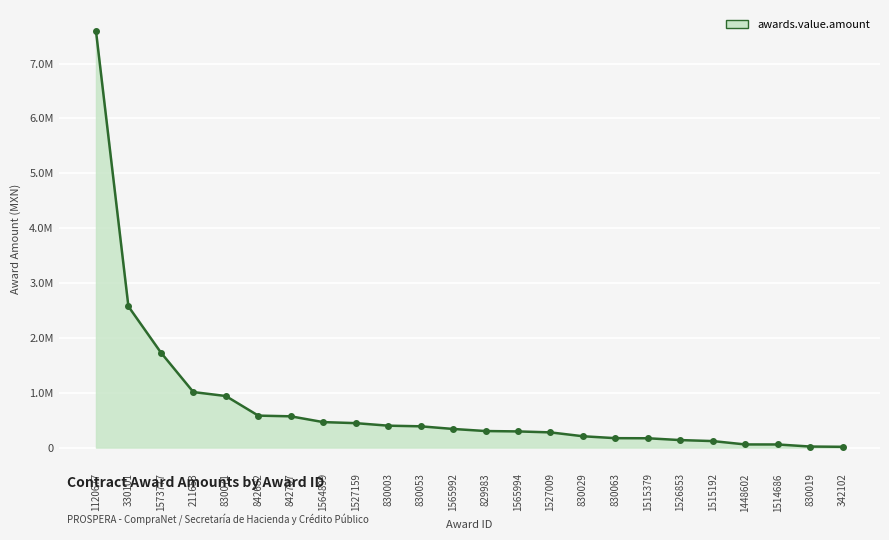

What is the label of the 11th point from the right?

1565994